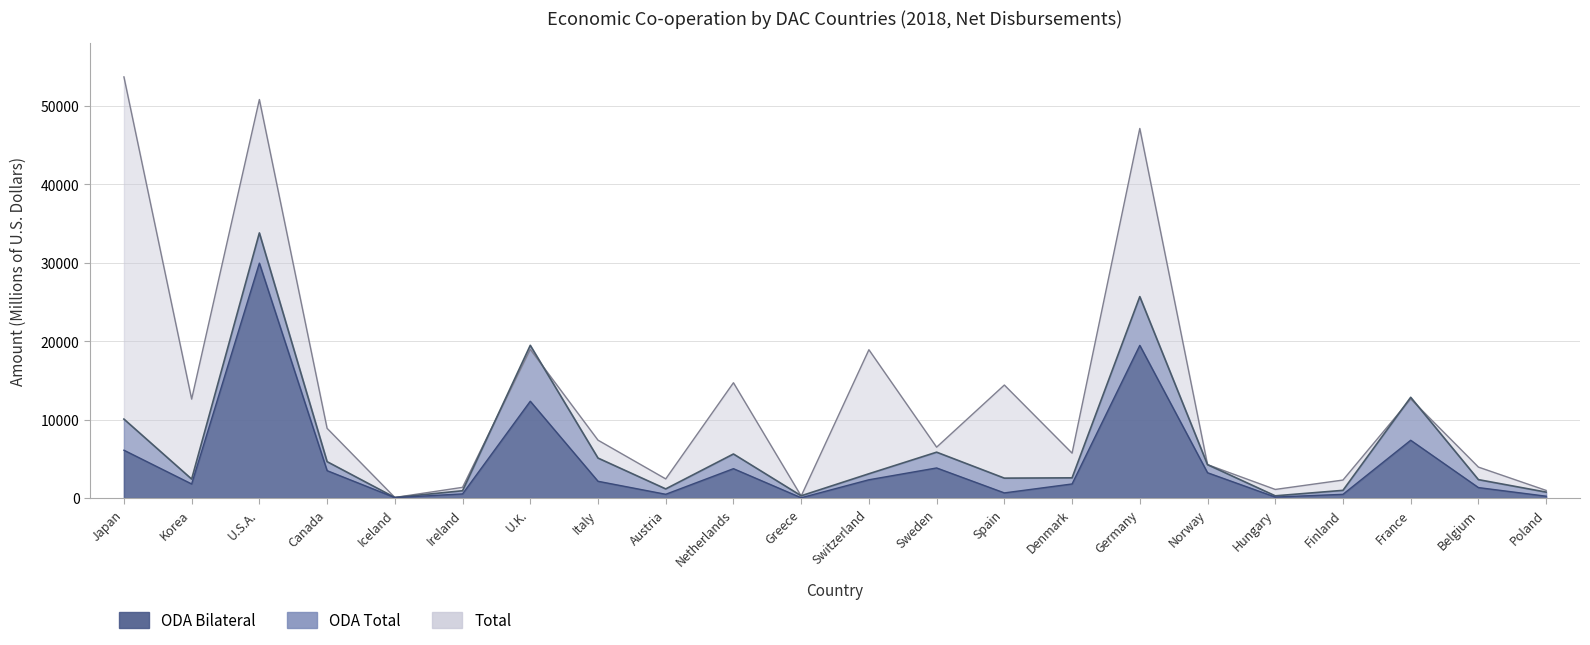

What is the greatest value displayed?

53667